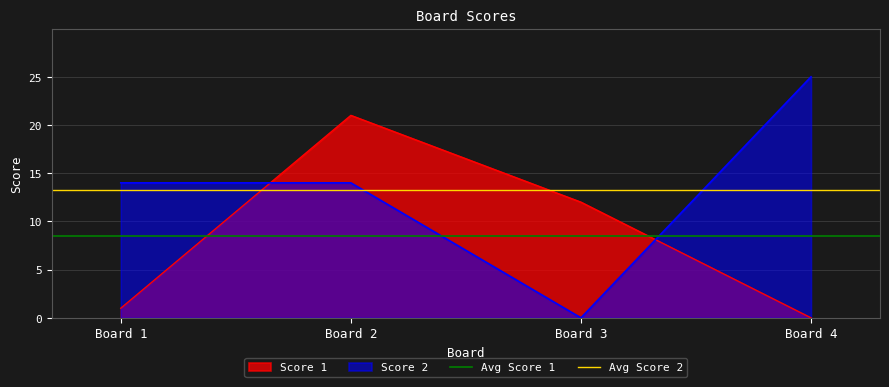

Rank the categories by Score 1 value from highest to lowest.

Board 2, Board 3, Board 1, Board 4